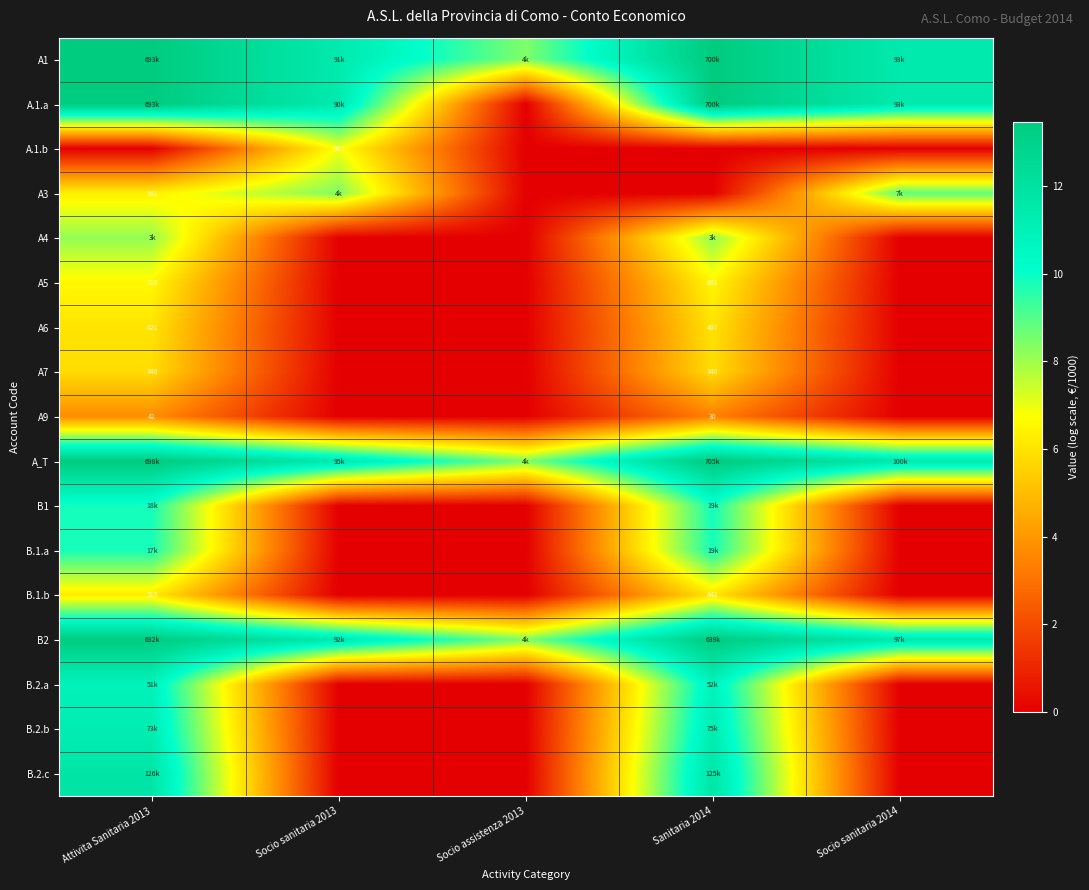

Is the value of B.2.b at Attivita Sanitaria 2013 greater than the value of B1 at Attivita Sanitaria 2013?

Yes